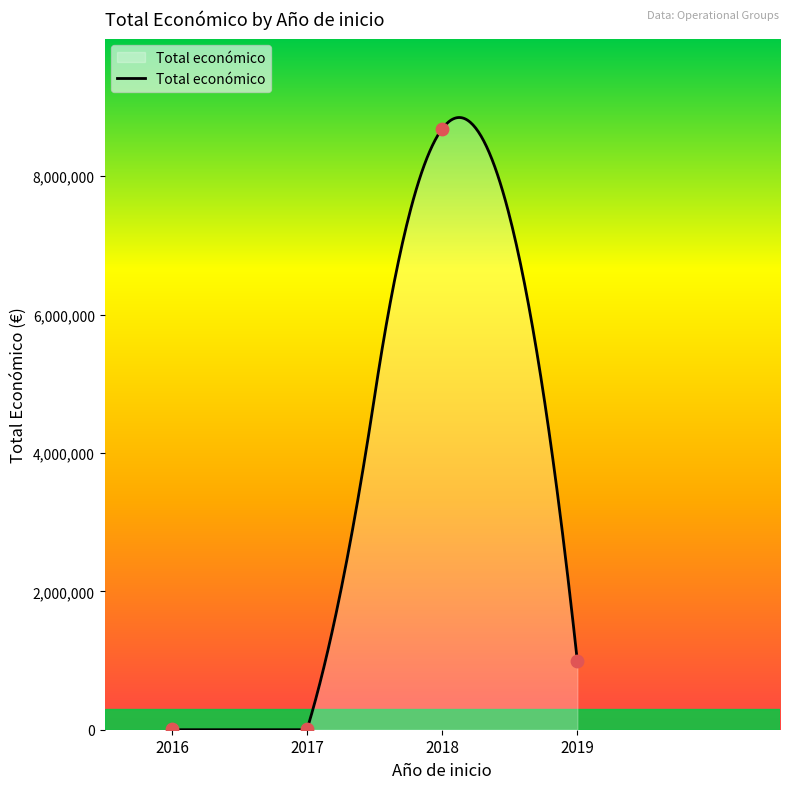

Between 2019 and 2018, which is larger?

2018